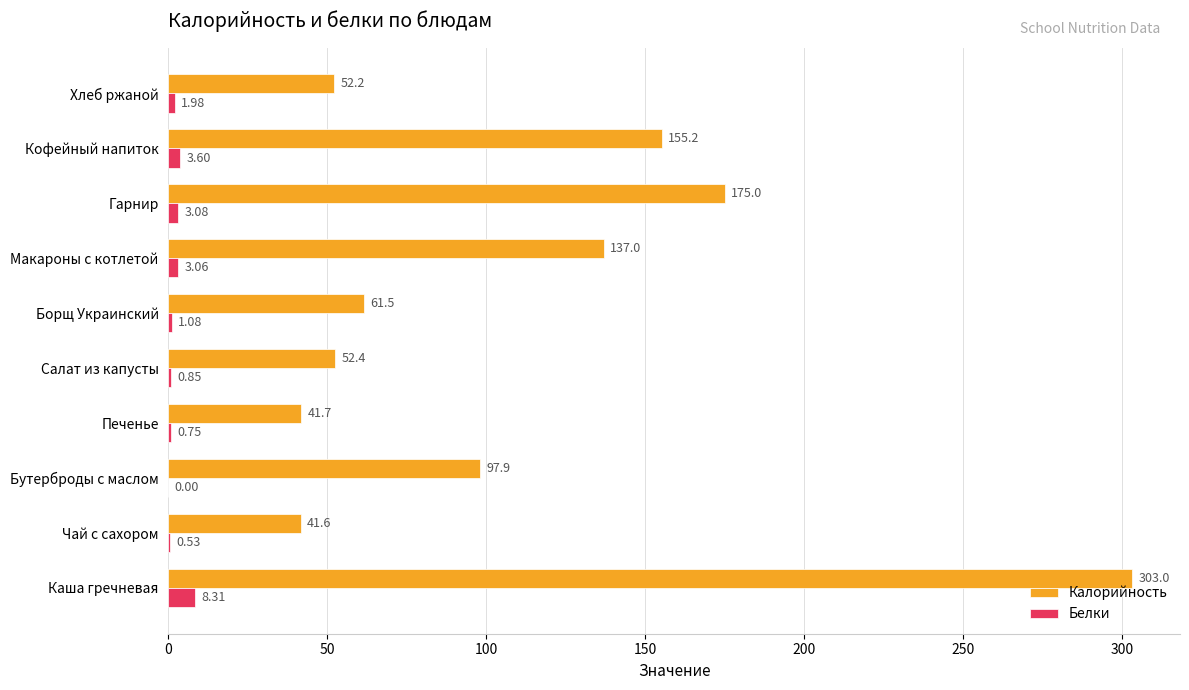

How many values in Белки are above zero?

9